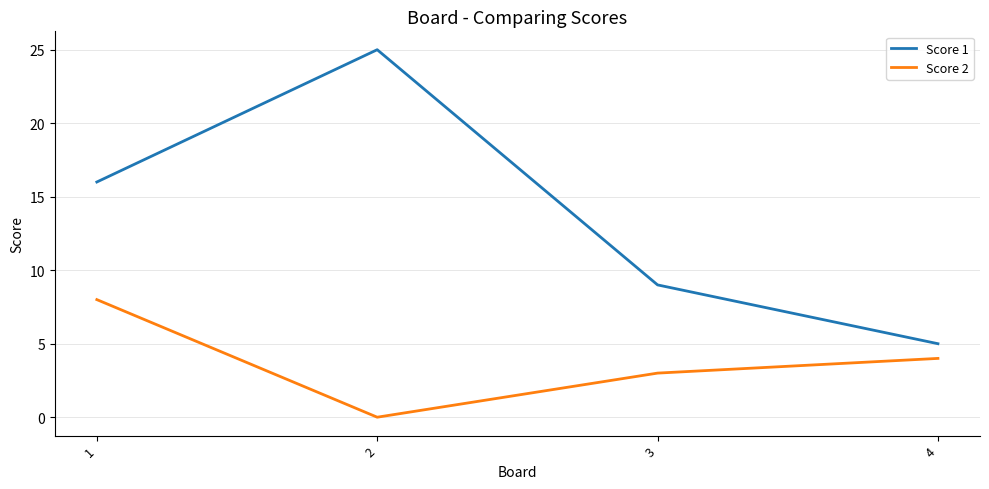

Which category has the lowest value in the Score 2 series?

2